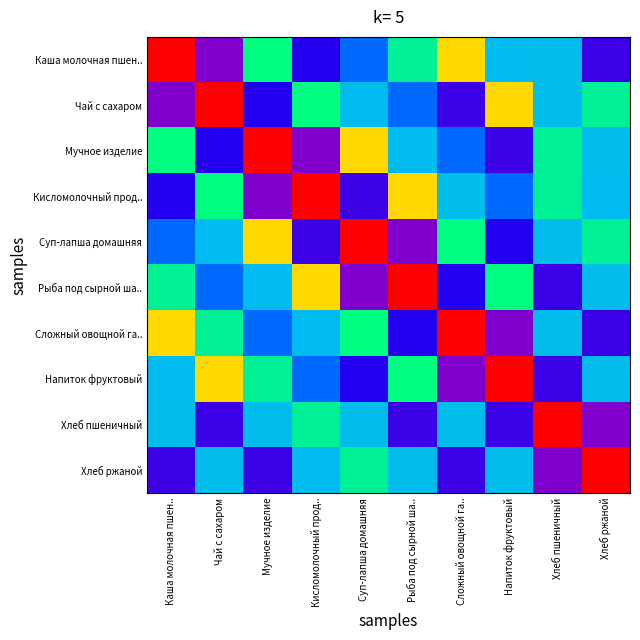

How many categories are shown in the chart?

10